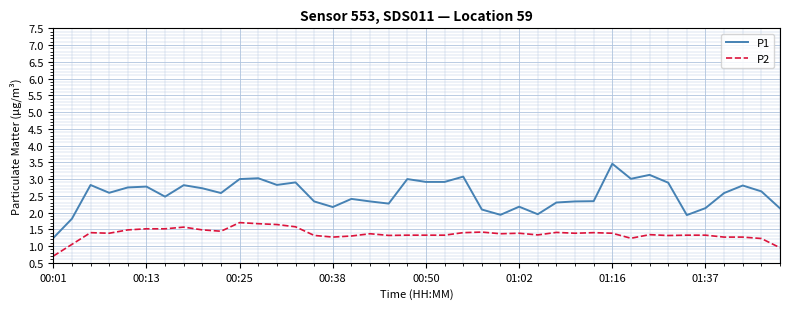

True or false: P1 and P2 cross at least once.

False